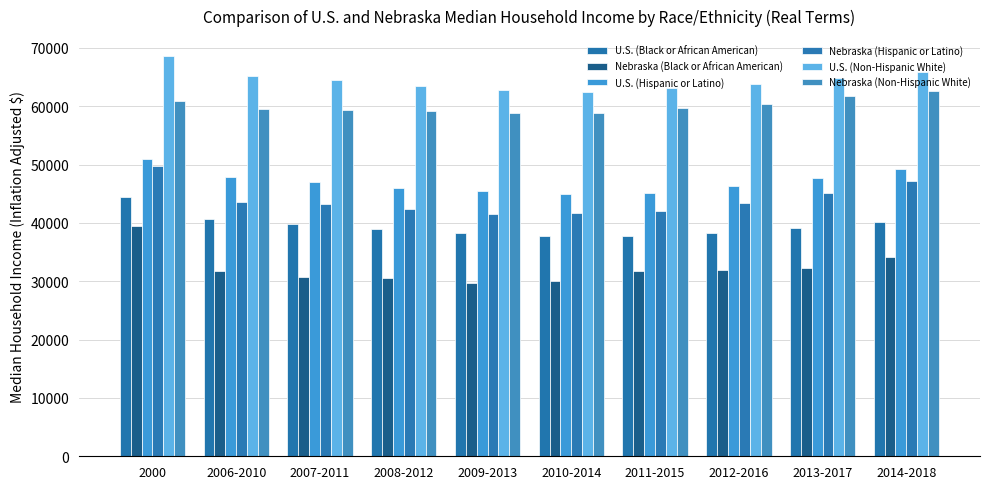

List the labels in order of Nebraska (Hispanic or Latino) value, largest first.

2000, 2014-2018, 2013-2017, 2006-2010, 2012-2016, 2007-2011, 2008-2012, 2011-2015, 2010-2014, 2009-2013